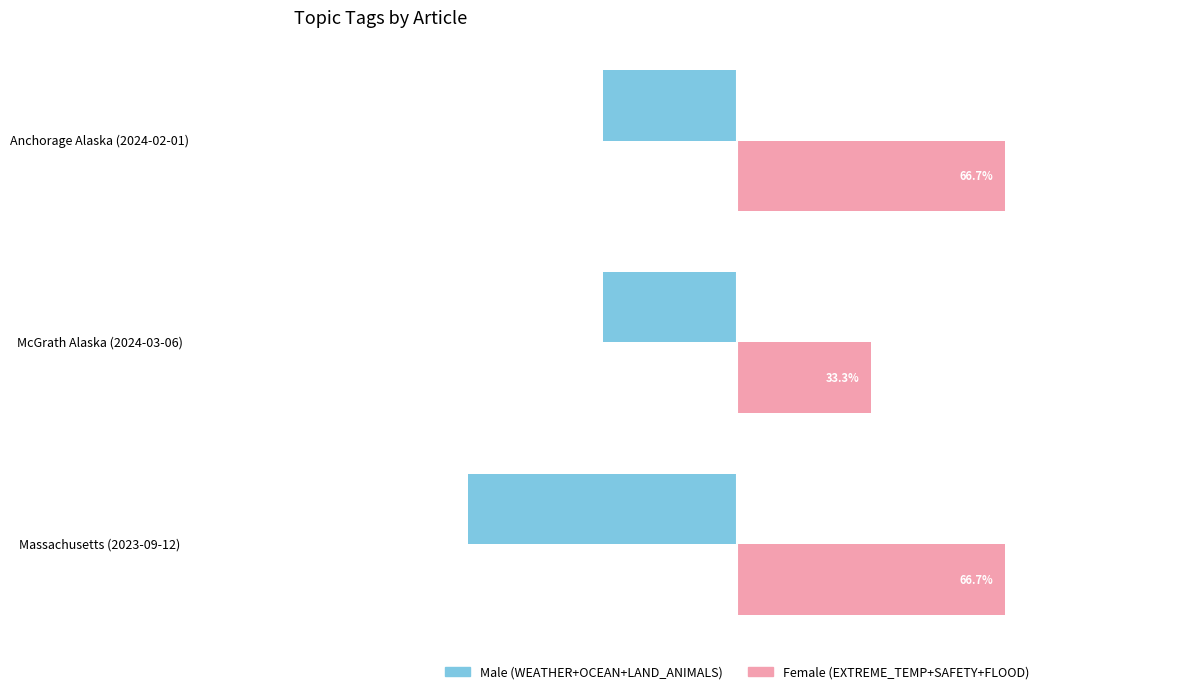

Rank the series at Massachusetts (2023-09-12) from lowest to highest value.

Male (WEATHER+OCEAN+LAND_ANIMALS), Female (EXTREME_TEMP+SAFETY+FLOOD)